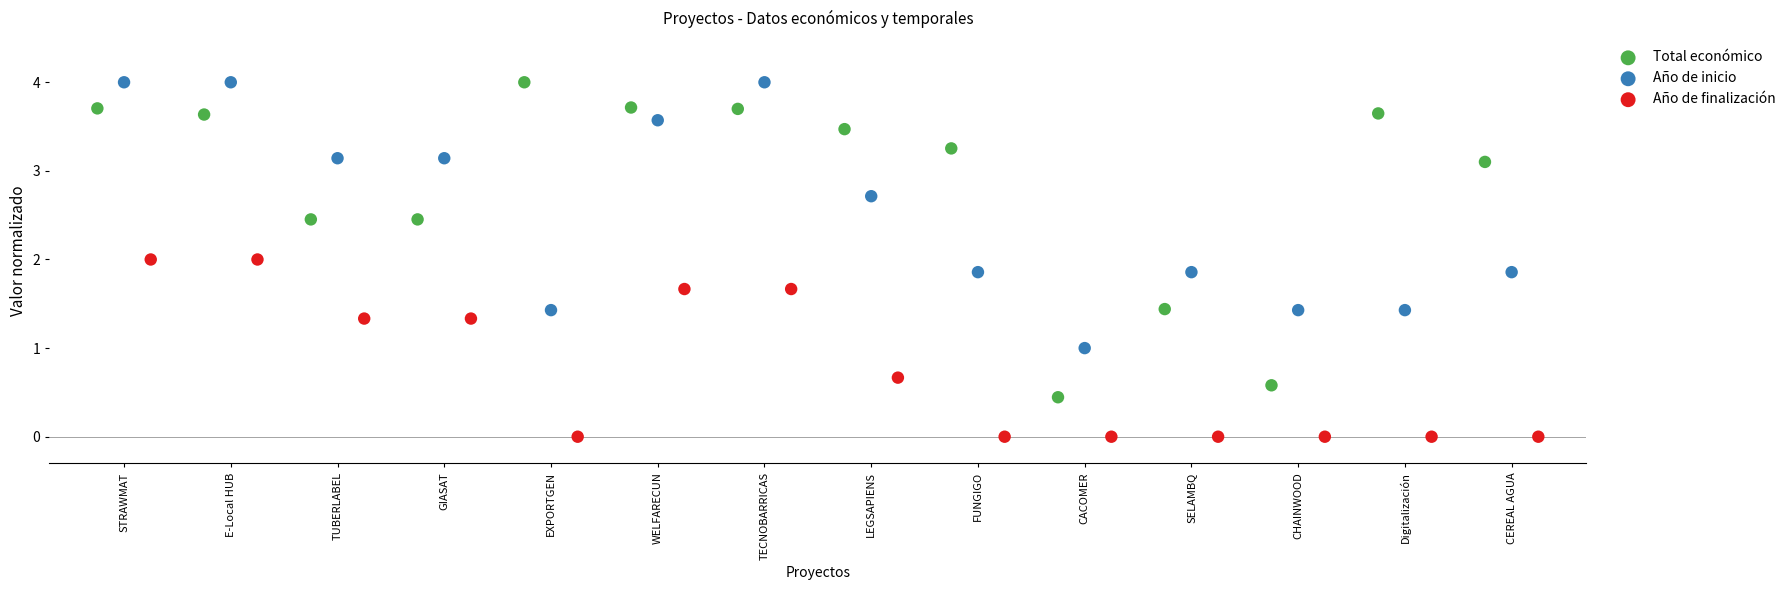

Which series has the largest Y range (max minus min)?

Total económico